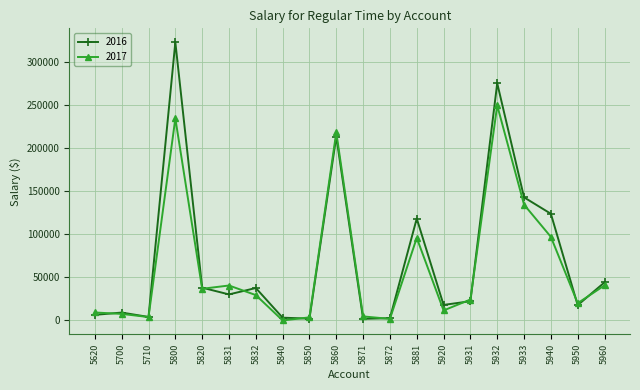

How many lines are shown in the chart?

2